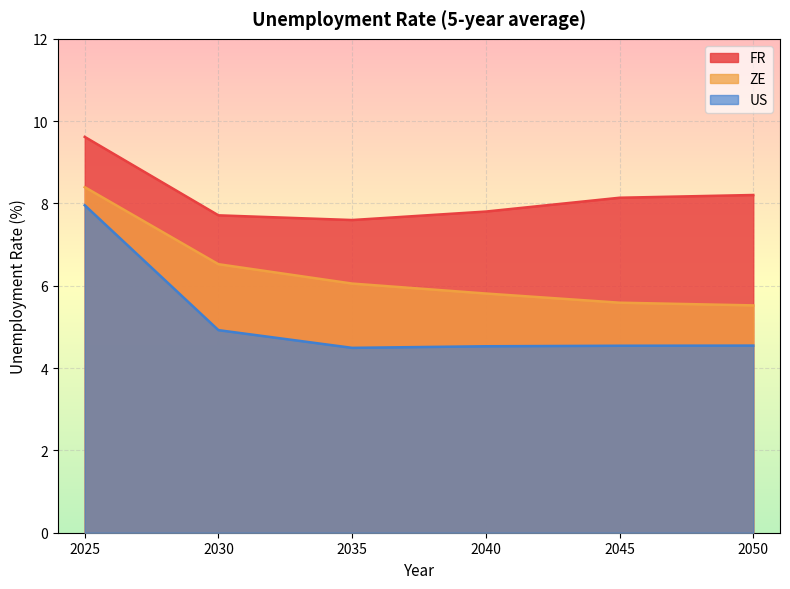

What are all the series names shown in the legend?

FR, ZE, US